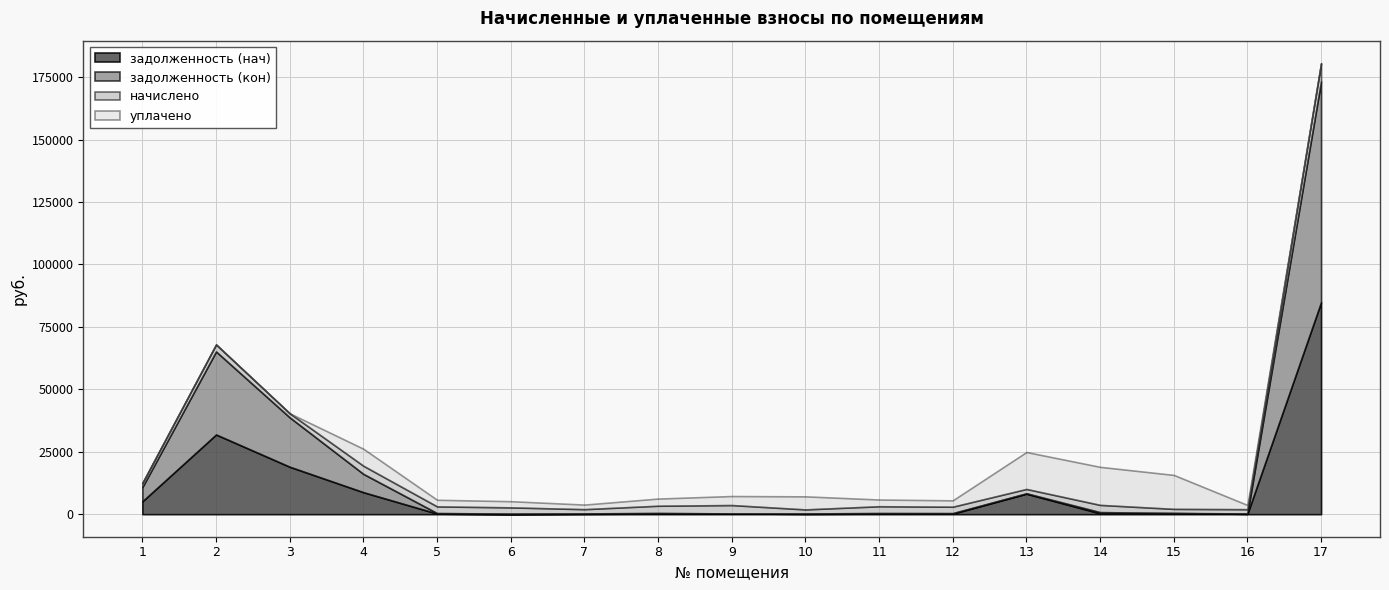

What is the value of the начислено point at the 2nd from the left?

2813.2